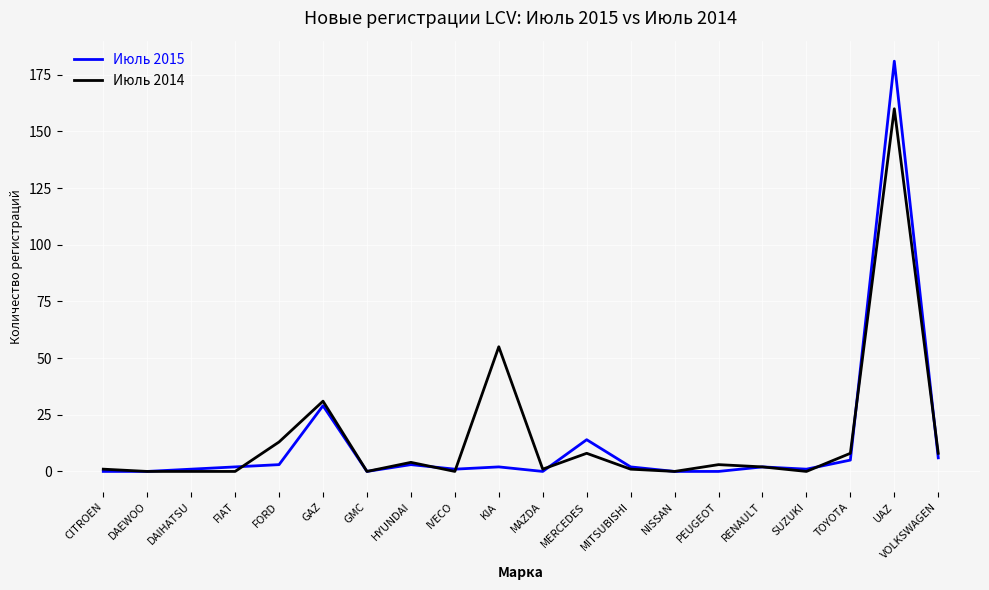

Does the chart display data point markers on the line(s)?

No